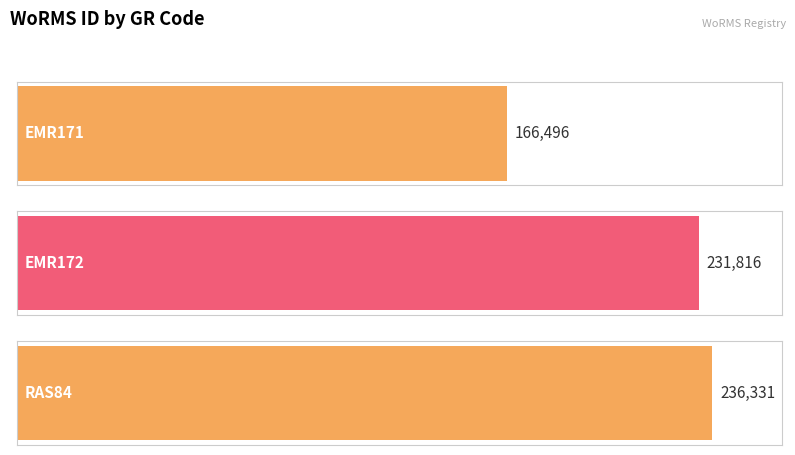

Which category has the highest value across all series?

RAS84